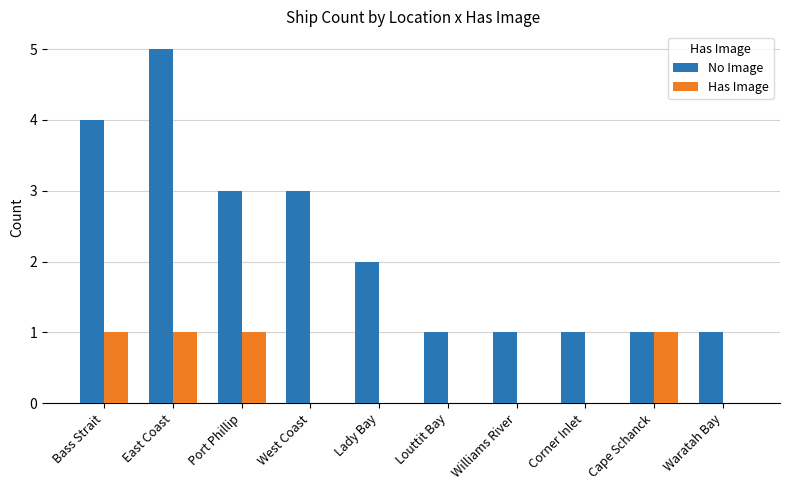

Which category has the highest value across all series?

East Coast